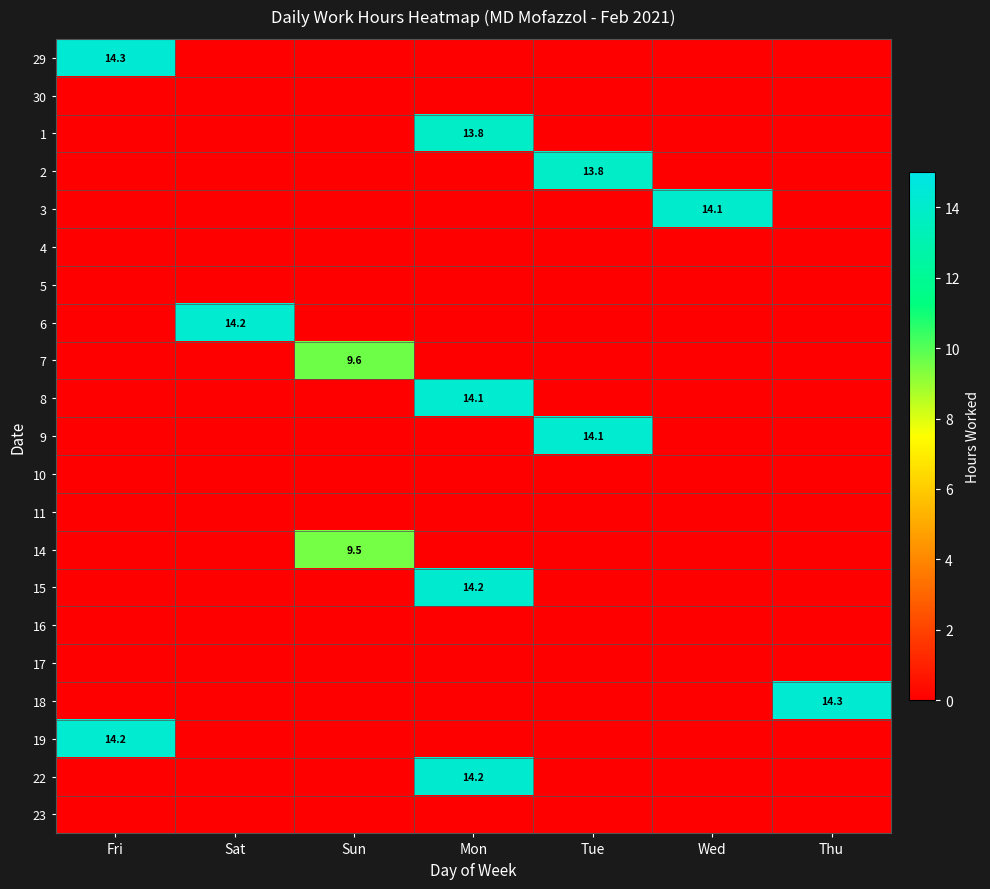

Between Tue and Wed, which is larger?

Tue